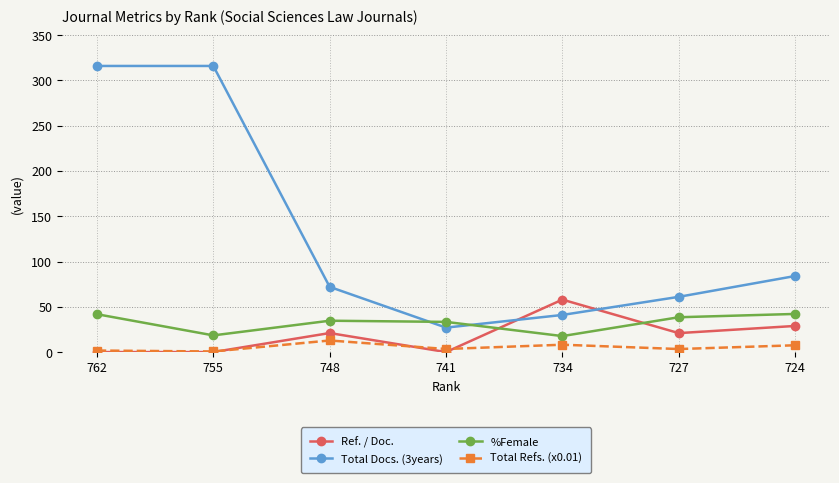

True or false: Ref. / Doc. and Total Refs. (x0.01) cross at least once.

True